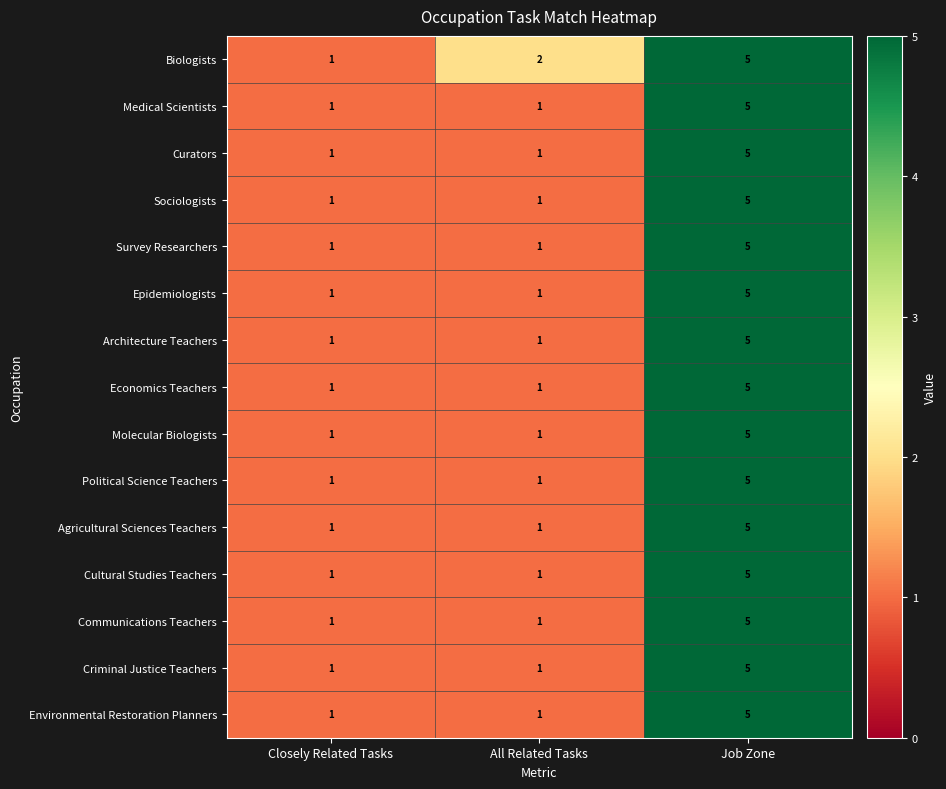

The Curators series shows 1 at Closely Related Tasks. True or false?

True